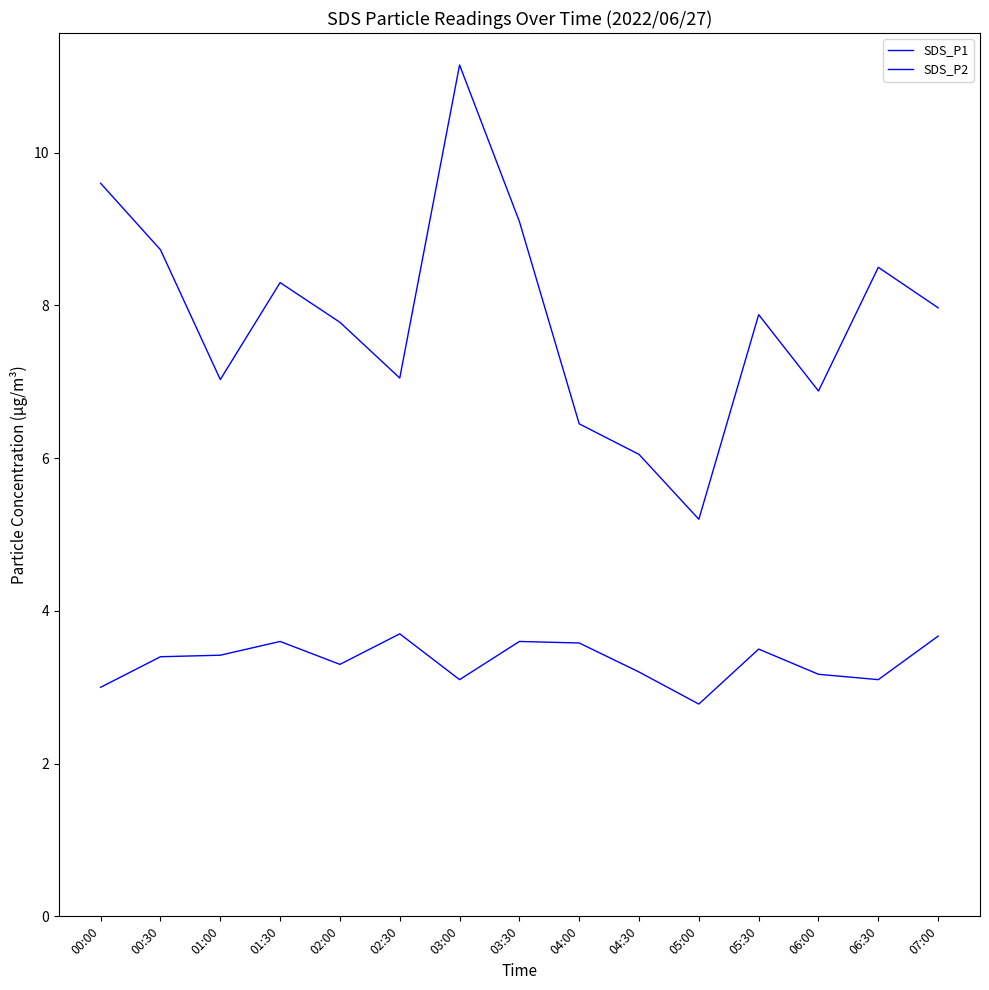

Where is SDS_P1 nearest to the value 8?

07:00